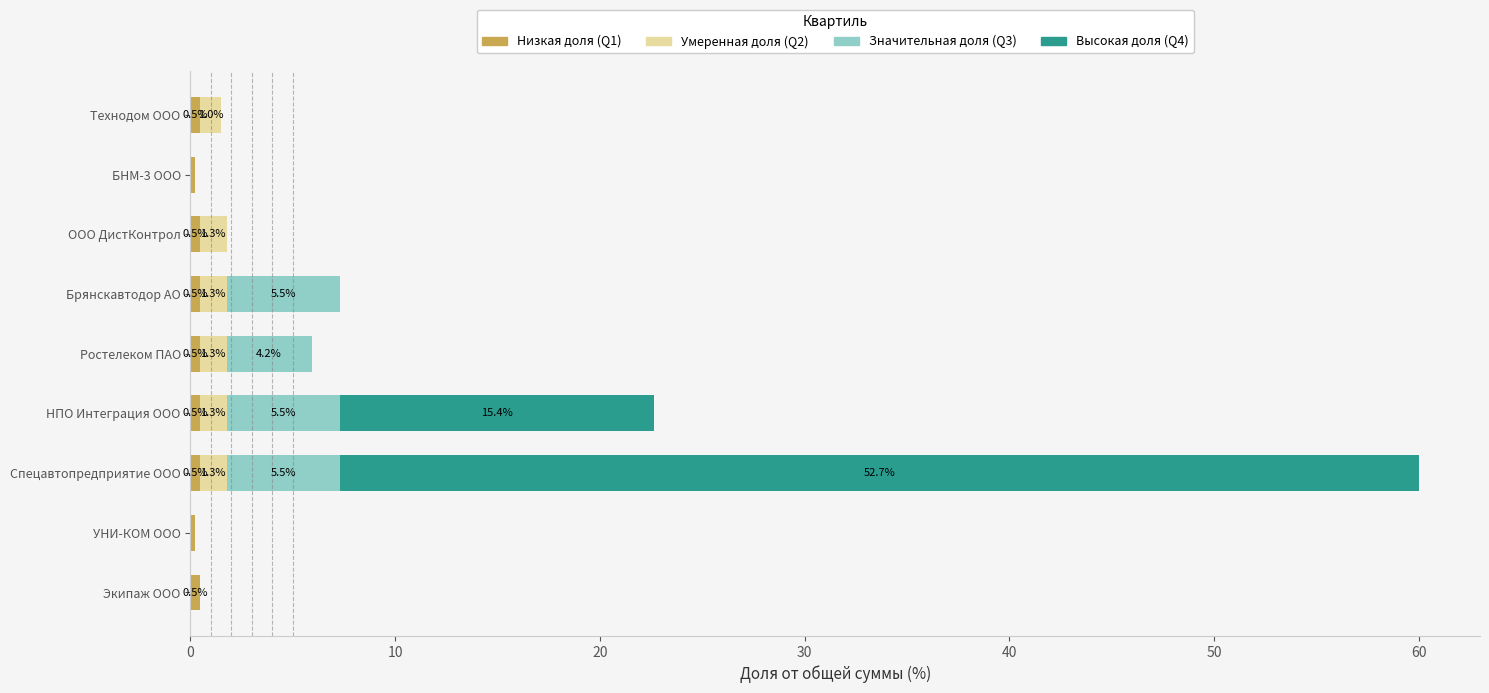

What is the total value across all series at Технодом ООО?

1.5